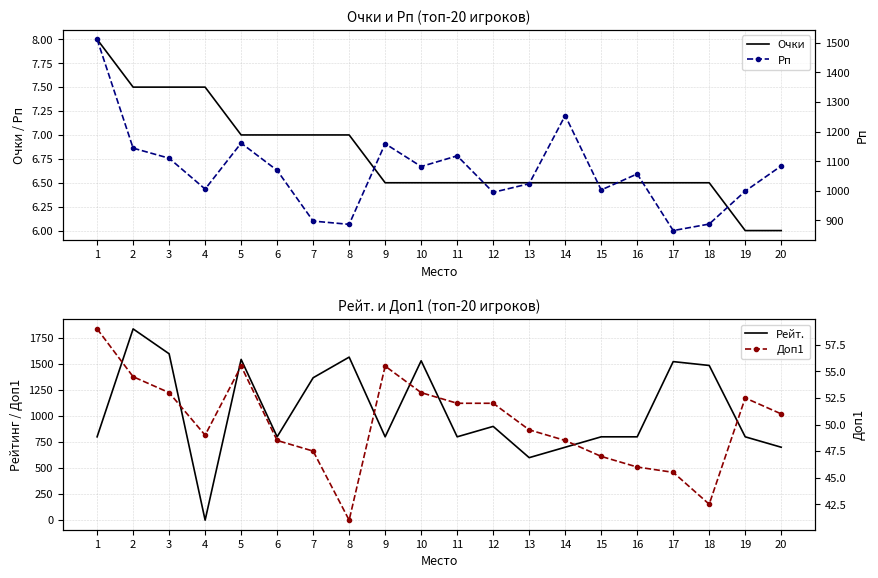

Reading right to left, transcribe all the data shown in this chart.

Очки: 20=6.0	19=6.0	18=6.5	17=6.5	16=6.5	15=6.5	14=6.5	13=6.5	12=6.5	11=6.5	10=6.5	9=6.5	8=7.0	7=7.0	6=7.0	5=7.0	4=7.5	3=7.5	2=7.5	1=8.0
Рейт.: 20=700.0	19=800.0	18=1485.0	17=1522.0	16=800.0	15=800.0	14=700.0	13=600.0	12=900.0	11=800.0	10=1530.0	9=800.0	8=1565.0	7=1367.0	6=800.0	5=1543.0	4=0.0	3=1597.0	2=1836.0	1=800.0
Рп: 20=1084.0	19=999.0	18=888.0	17=866.0	16=1057.0	15=1003.0	14=1254.0	13=1024.0	12=995.0	11=1118.0	10=1082.0	9=1159.0	8=887.0	7=898.0	6=1069.0	5=1161.0	4=1006.0	3=1110.0	2=1144.0	1=1511.0
Доп1: 20=51.0	19=52.5	18=42.5	17=45.5	16=46.0	15=47.0	14=48.5	13=49.5	12=52.0	11=52.0	10=53.0	9=55.5	8=41.0	7=47.5	6=48.5	5=55.5	4=49.0	3=53.0	2=54.5	1=59.0